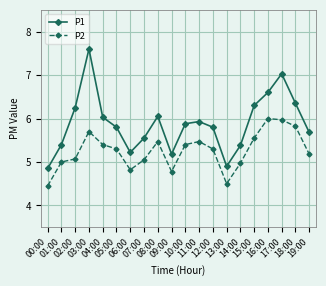

Where does the P1 series first go above 5?

01:00